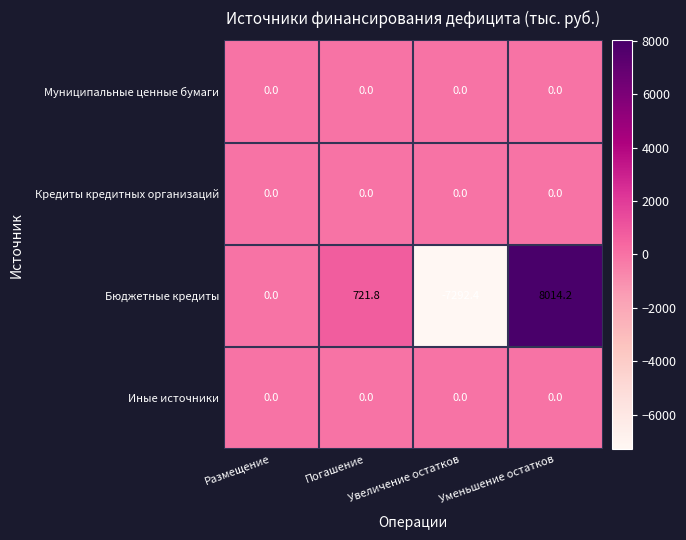

Which series has the largest total across all categories?

Бюджетные кредиты